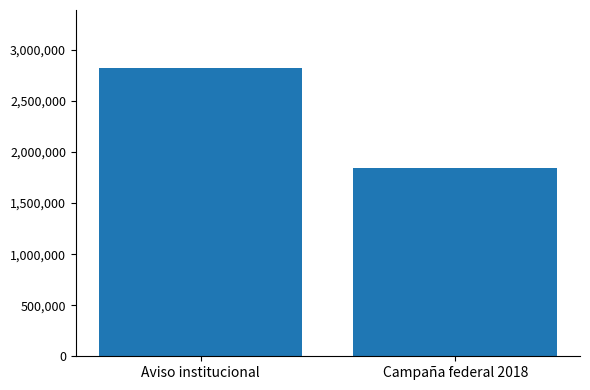

Reading right to left, list all the values displayed in this chart.

1838708.3	2825564.5